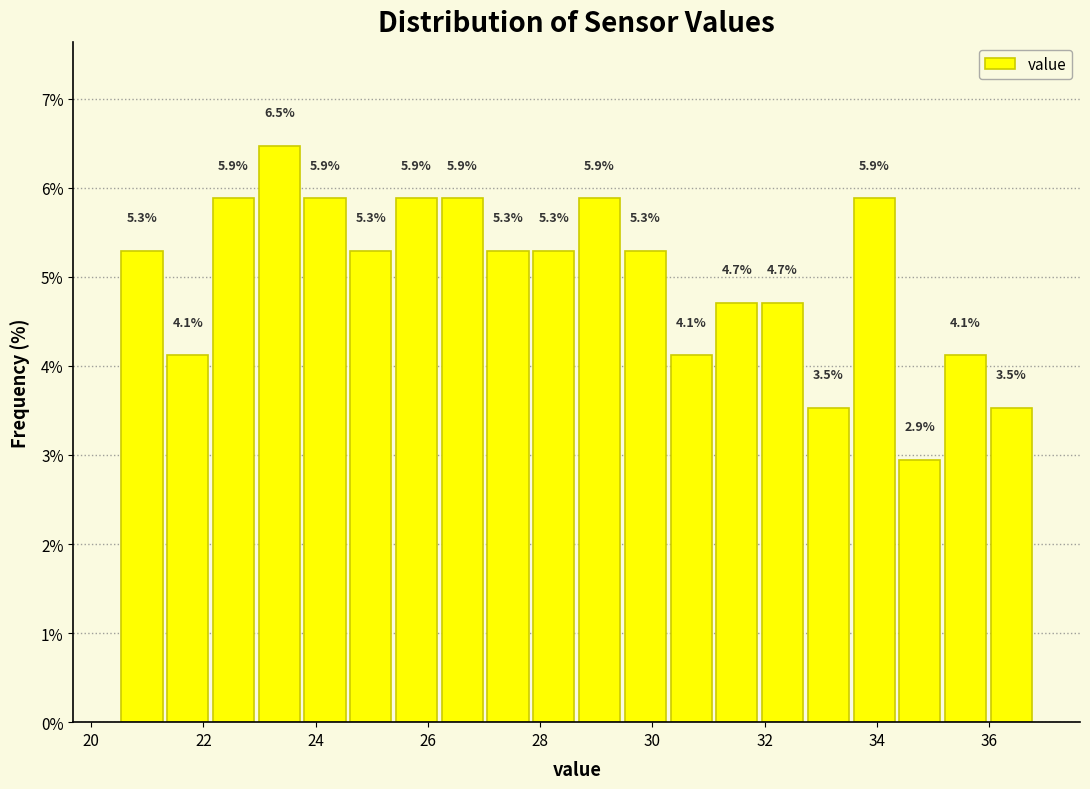

Over which range of the x-axis is the bar tallest?

23.0 to 23.8